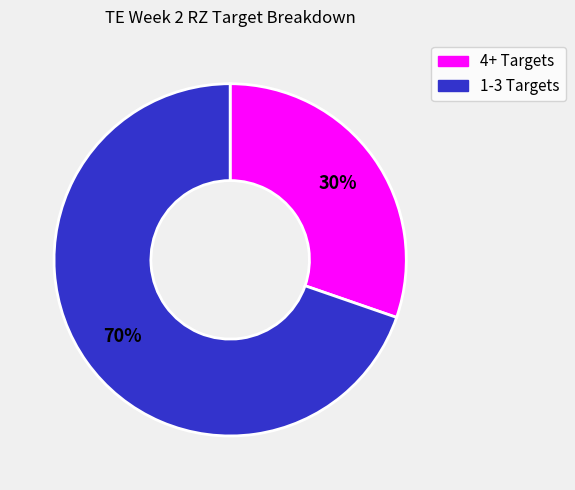

What is the ratio of the value at 4+ Targets to the value at 1-3 Targets?

0.4